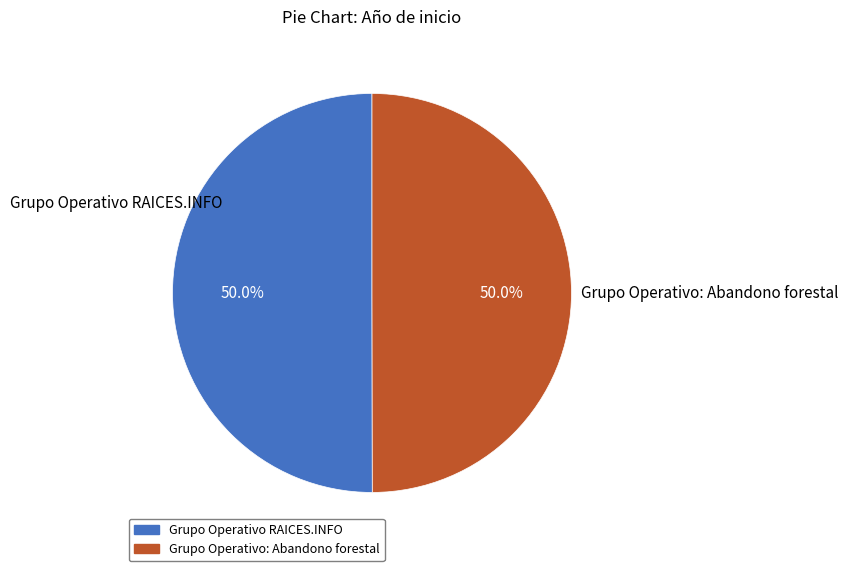

Approximately how many times larger is the value at Grupo Operativo RAICES.INFO compared to Grupo Operativo: Abandono forestal?

1.0